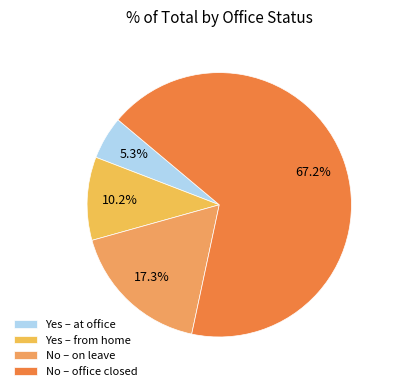

How many slices are in this pie chart?

4